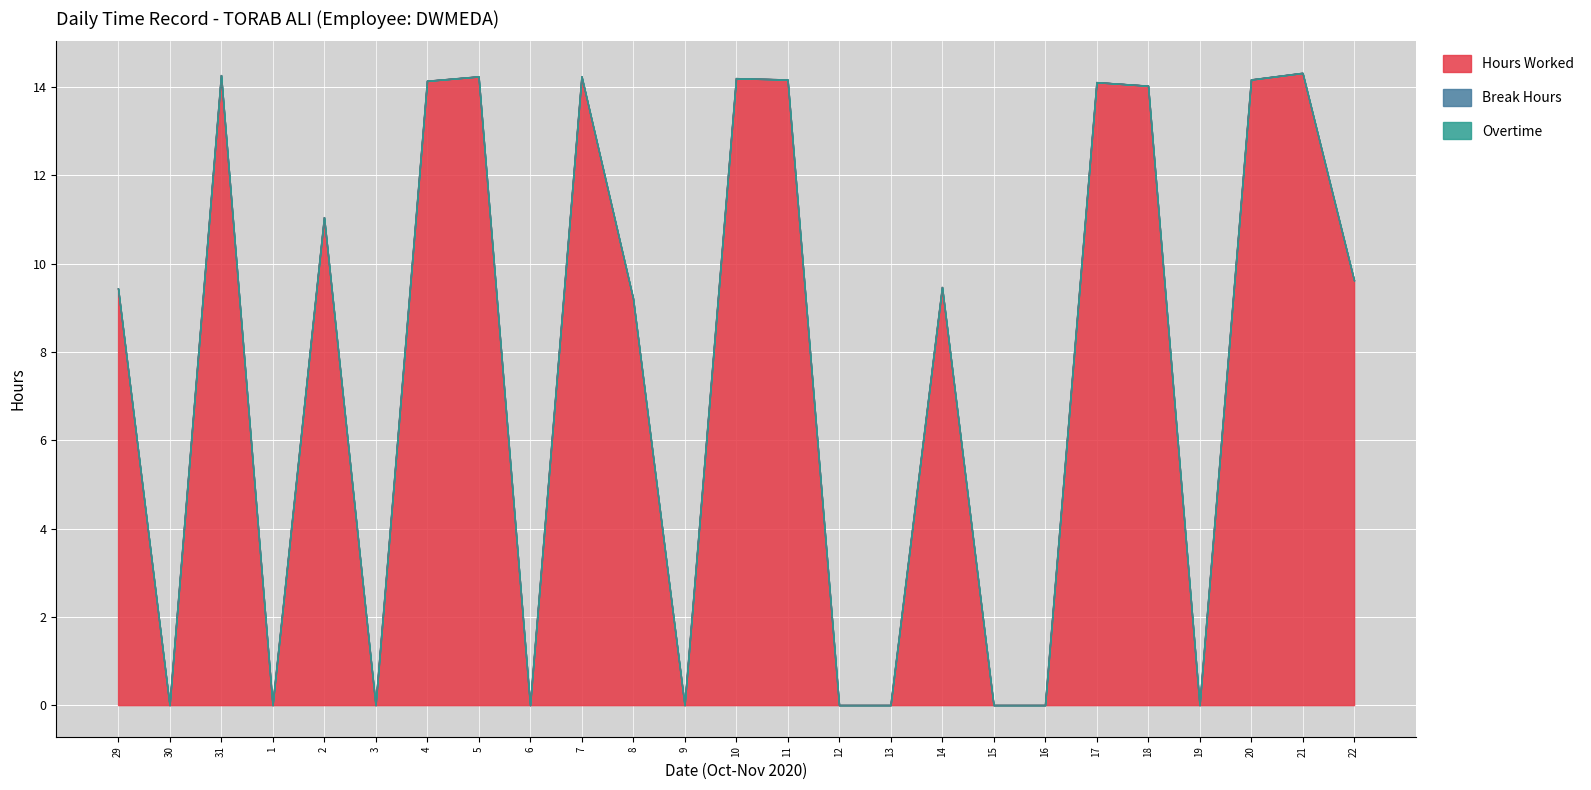

Reading left to right, extract all data points from this chart.

Hours Worked: 29=9.4	30=0.0	31=14.3	1=0.0	2=11.1	3=0.0	4=14.1	5=14.2	6=0.0	7=14.2	8=9.2	9=0.0	10=14.2	11=14.2	12=0.0	13=0.0	14=9.5	15=0.0	16=0.0	17=14.1	18=14.0	19=0.0	20=14.2	21=14.3	22=9.6
Break Hours: 29=0.0	30=0.0	31=0.0	1=0.0	2=0.0	3=0.0	4=0.0	5=0.0	6=0.0	7=0.0	8=0.0	9=0.0	10=0.0	11=0.0	12=0.0	13=0.0	14=0.0	15=0.0	16=0.0	17=0.0	18=0.0	19=0.0	20=0.0	21=0.0	22=0.0
Overtime: 29=0.0	30=0.0	31=0.0	1=0.0	2=0.0	3=0.0	4=0.0	5=0.0	6=0.0	7=0.0	8=0.0	9=0.0	10=0.0	11=0.0	12=0.0	13=0.0	14=0.0	15=0.0	16=0.0	17=0.0	18=0.0	19=0.0	20=0.0	21=0.0	22=0.0